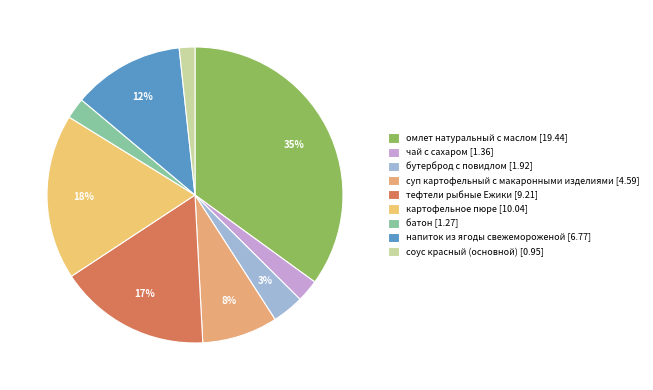

Does any single category account for the majority?

No